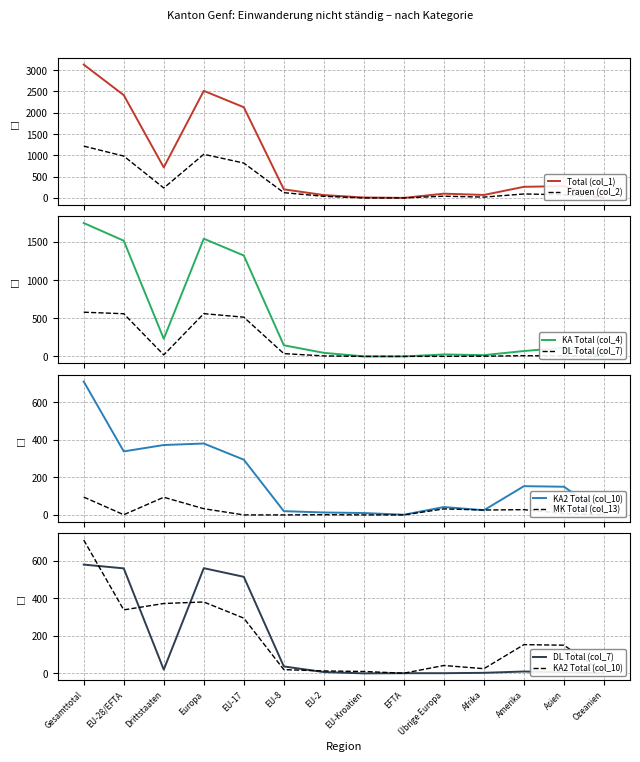

Which series has the widest spread of values?

Total (col_1)